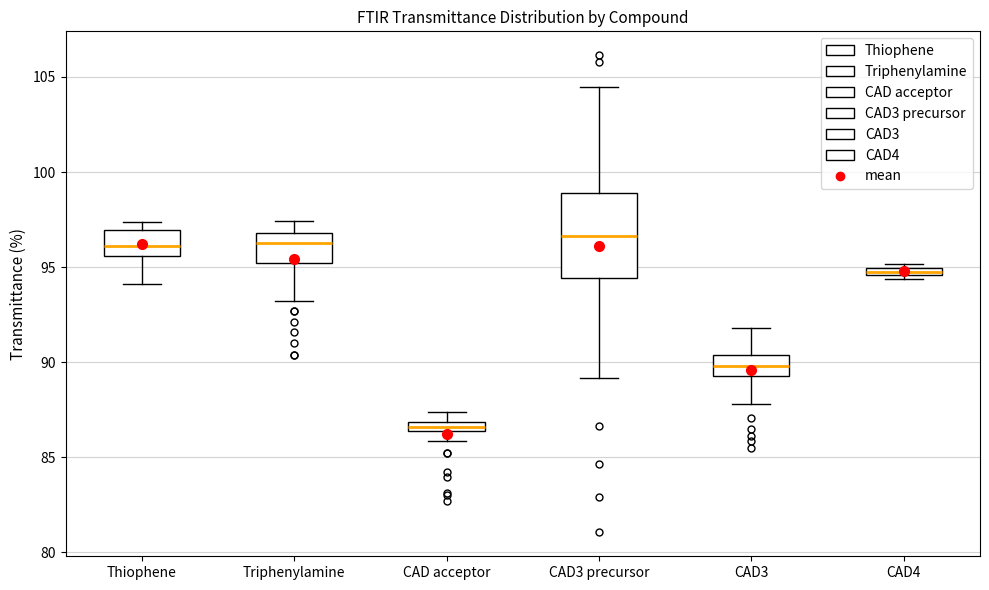

Where is the lower edge of the box for CAD3 on the y-axis? The values are not printed on the chart, so give them approximately, as read against the axis.

89.5